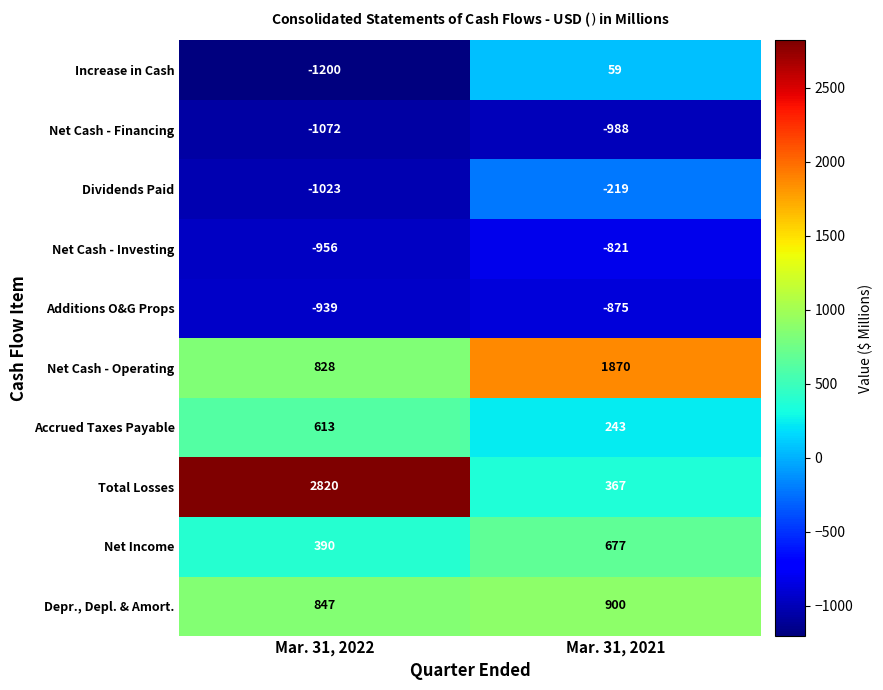

The Net Cash - Investing series shows -821 at Mar. 31, 2021. True or false?

True